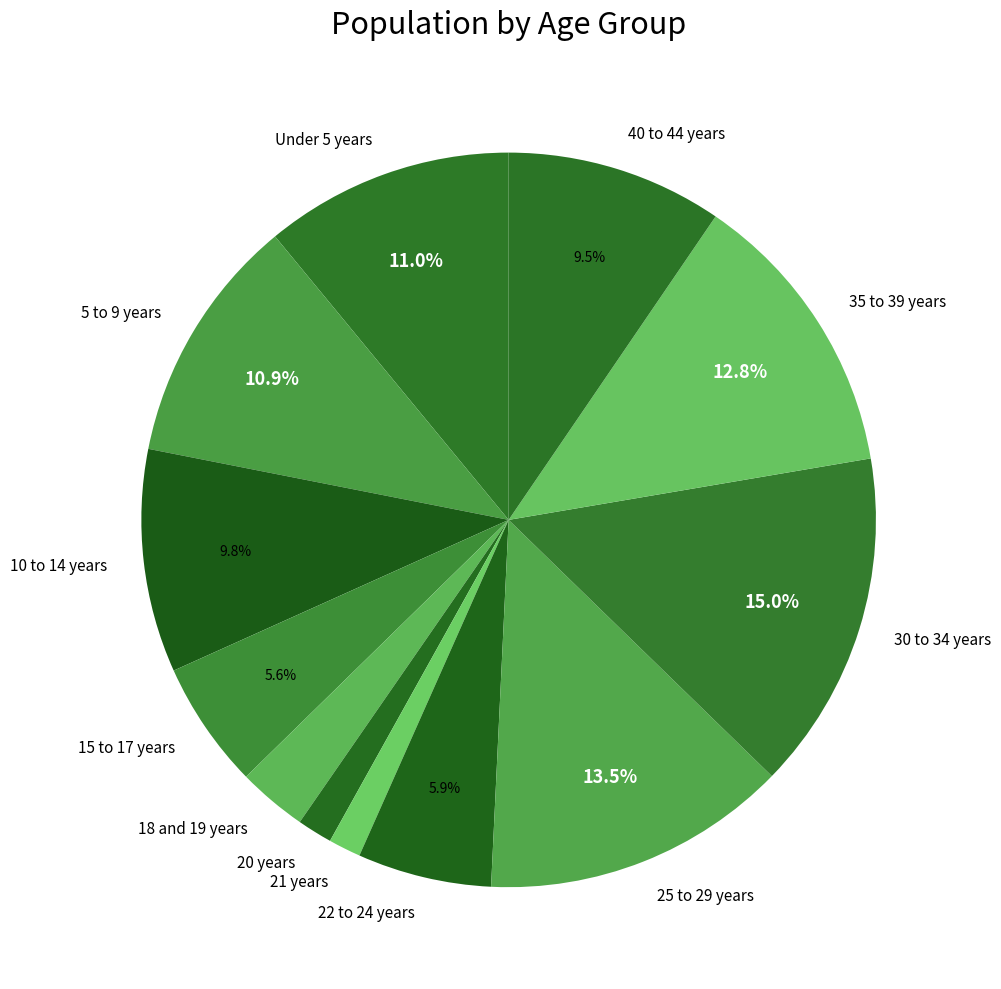

What percentage is the 20 years slice, to the nearest percent?

2%